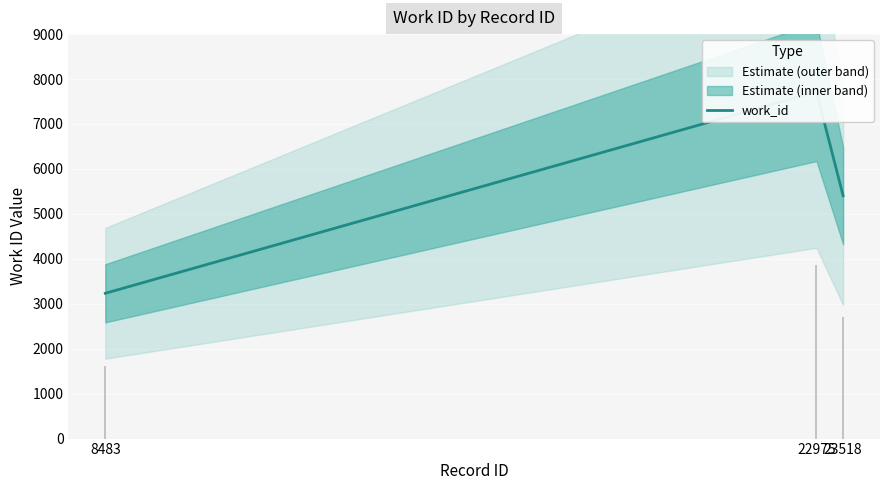

Between 8483 and 23518, which is larger?

23518